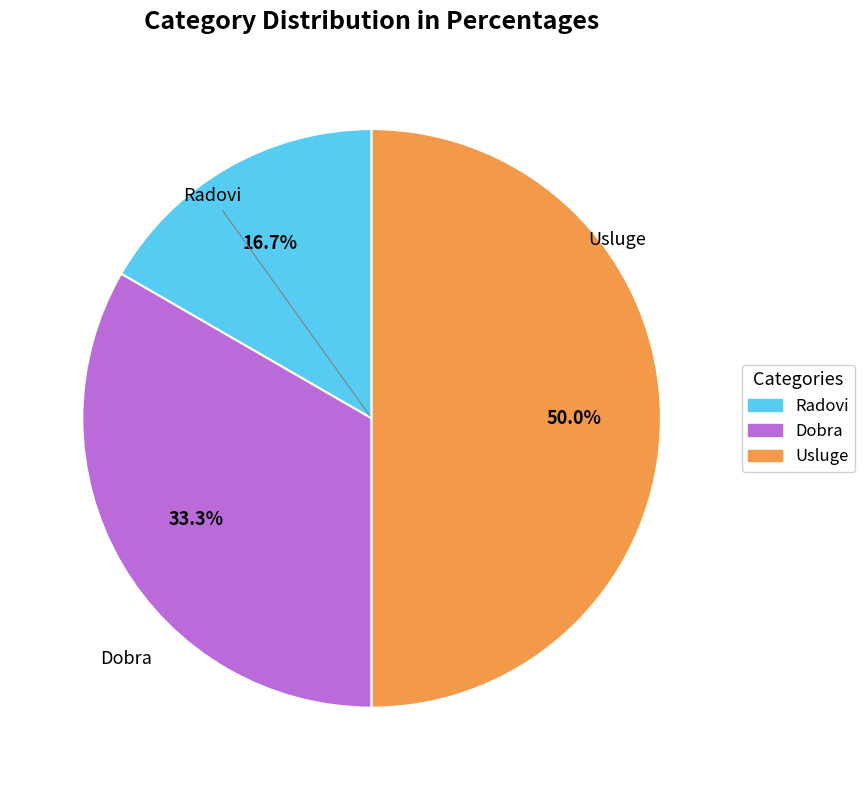

To the nearest percent, what is the average slice percentage?

33%